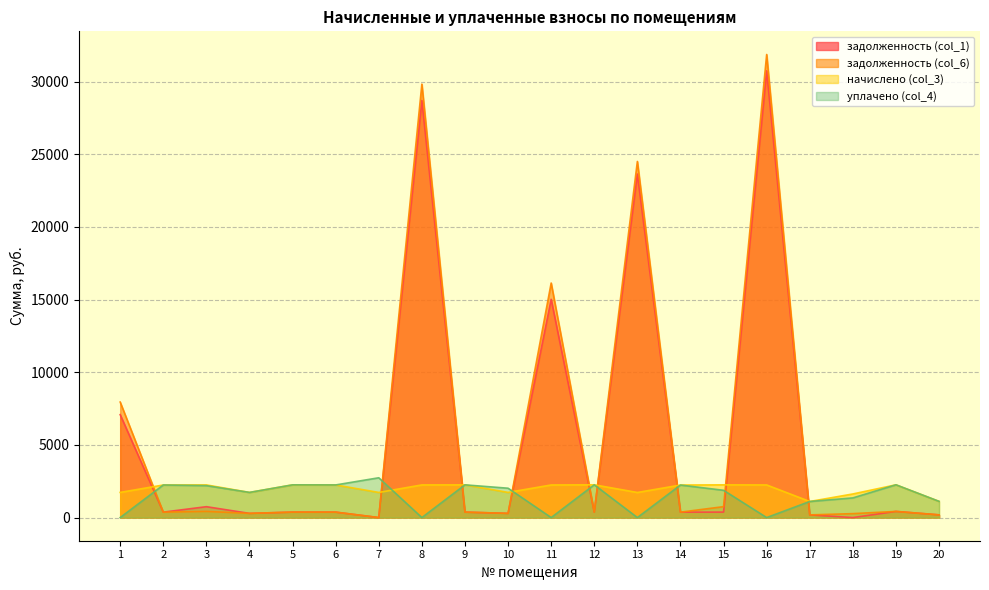

Read the уплачено (col_4) value at 18.

1353.3